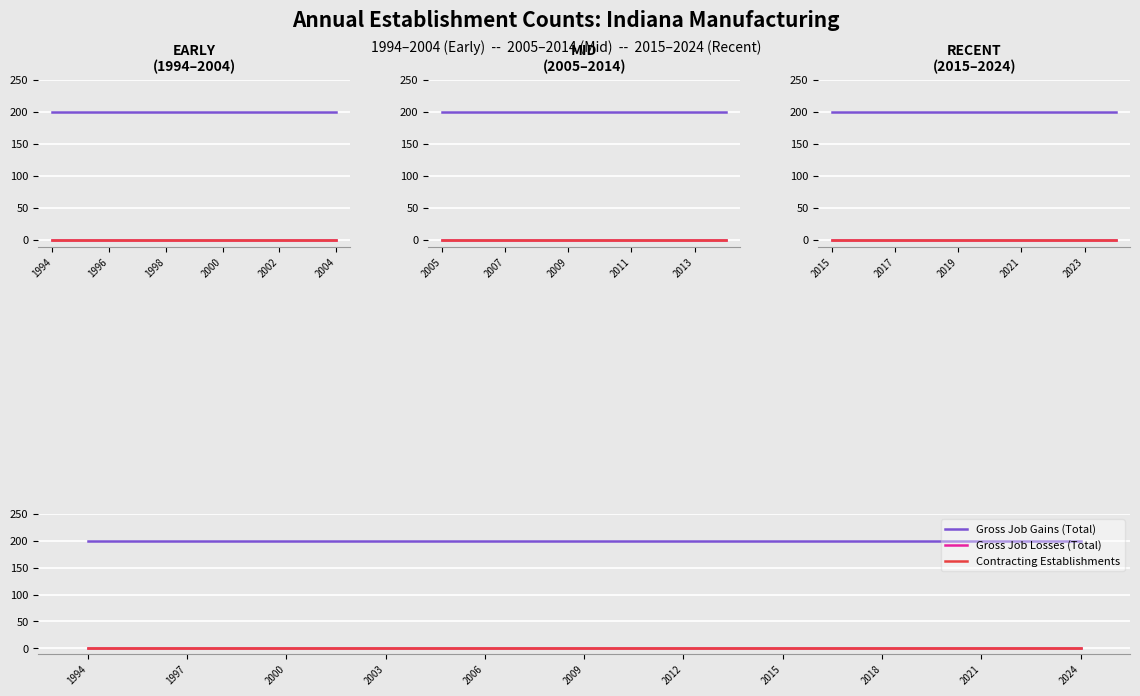

How many data points does each series have?

31